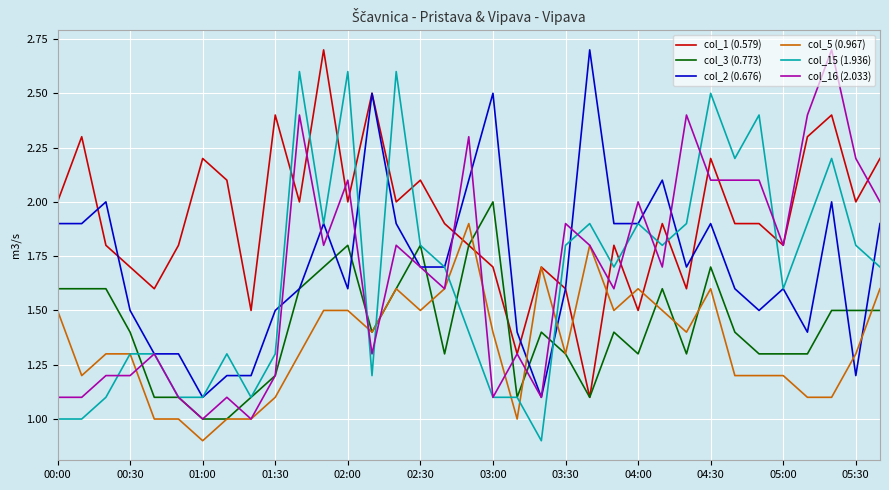

What is the maximum value shown in the chart?

2.7